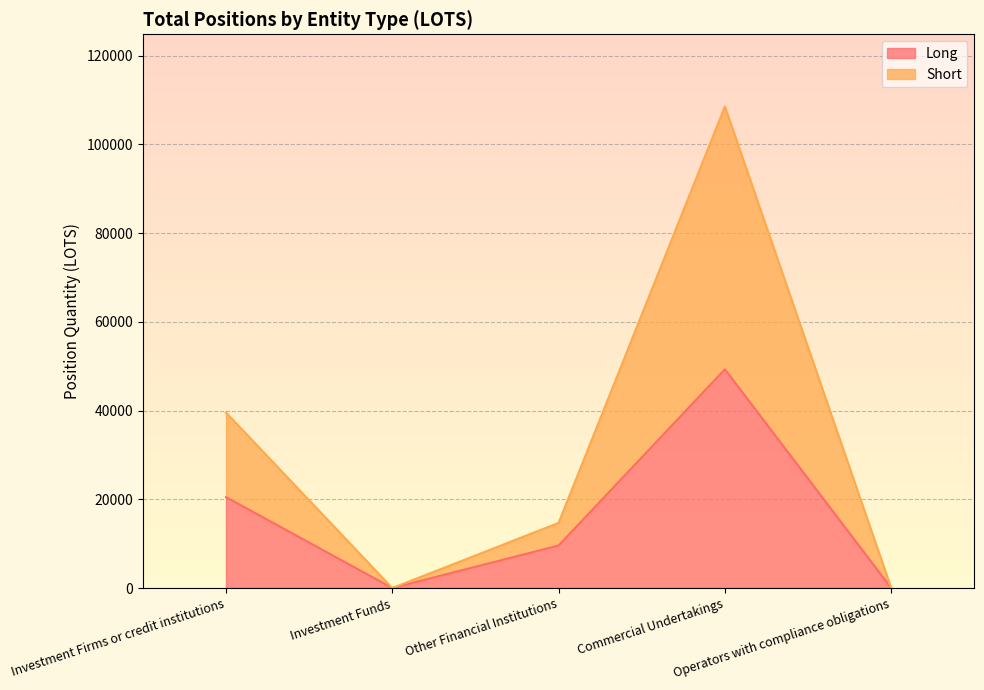

How many lines are shown in the chart?

2